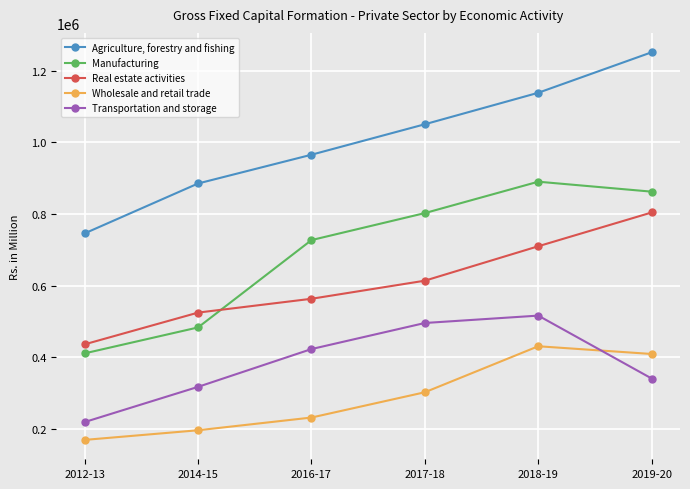

What position from the left is 2019-20?

6